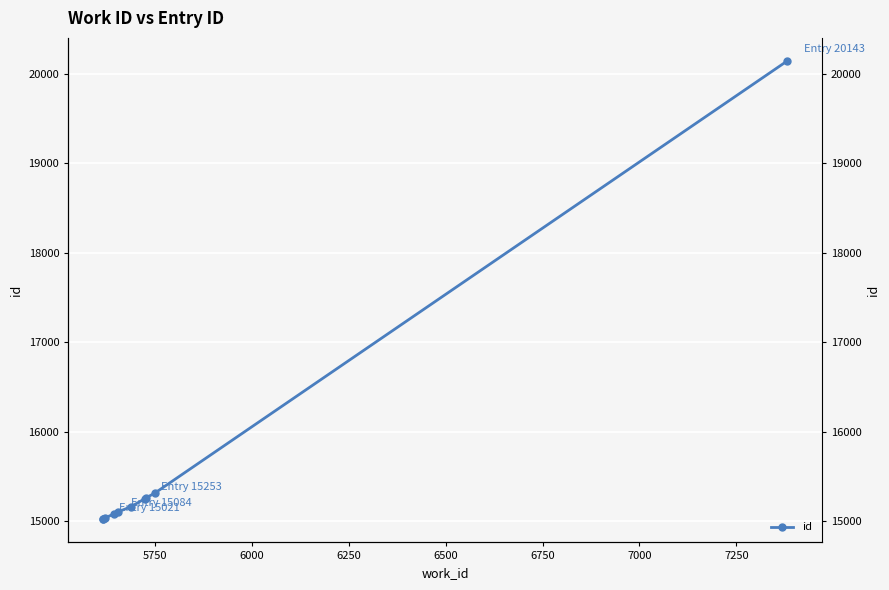

How many values are below 15163?

5